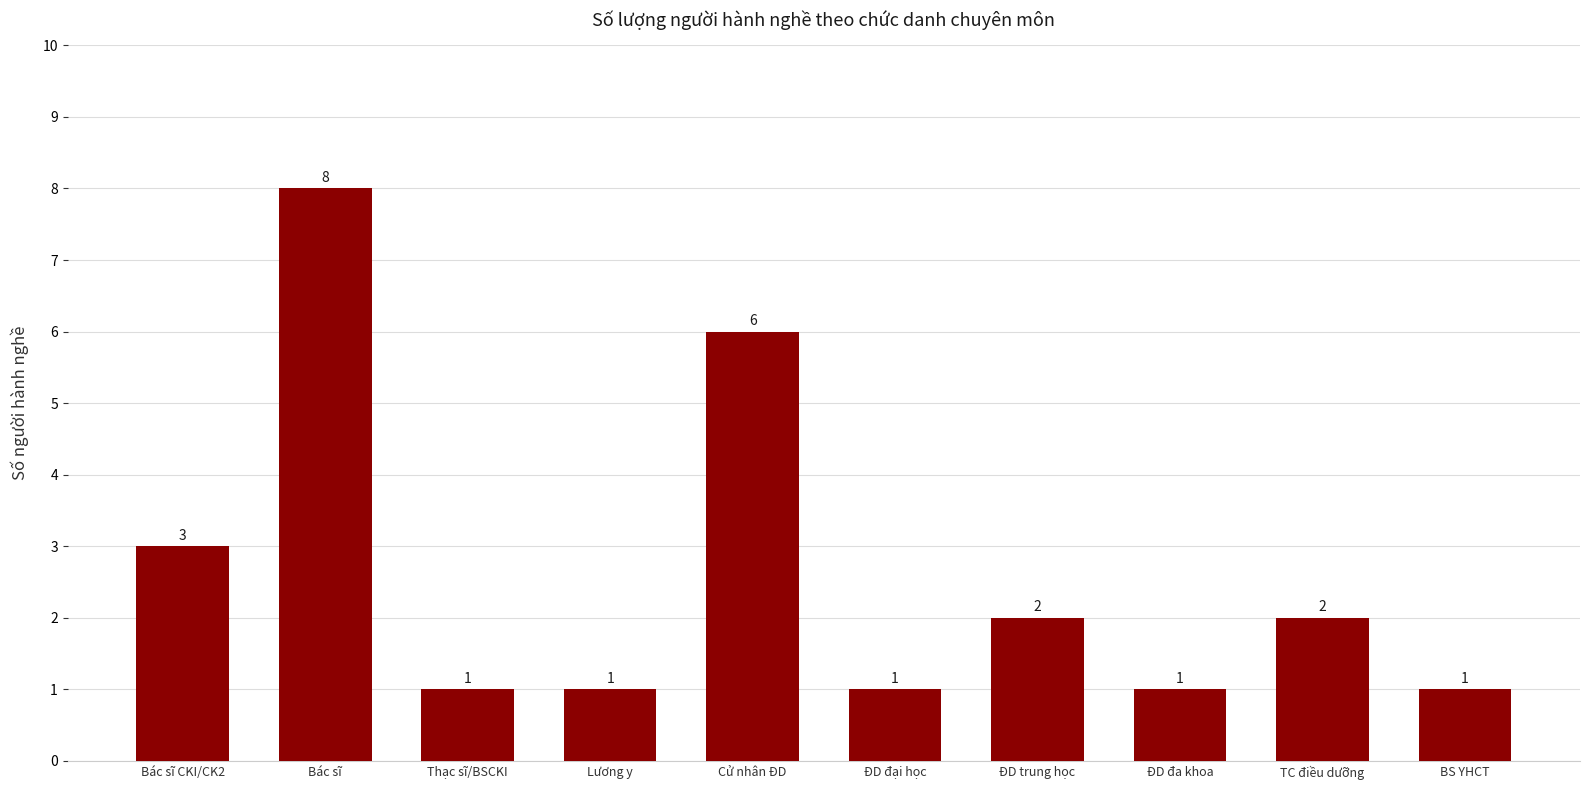

What is the maximum value shown in the chart?

8